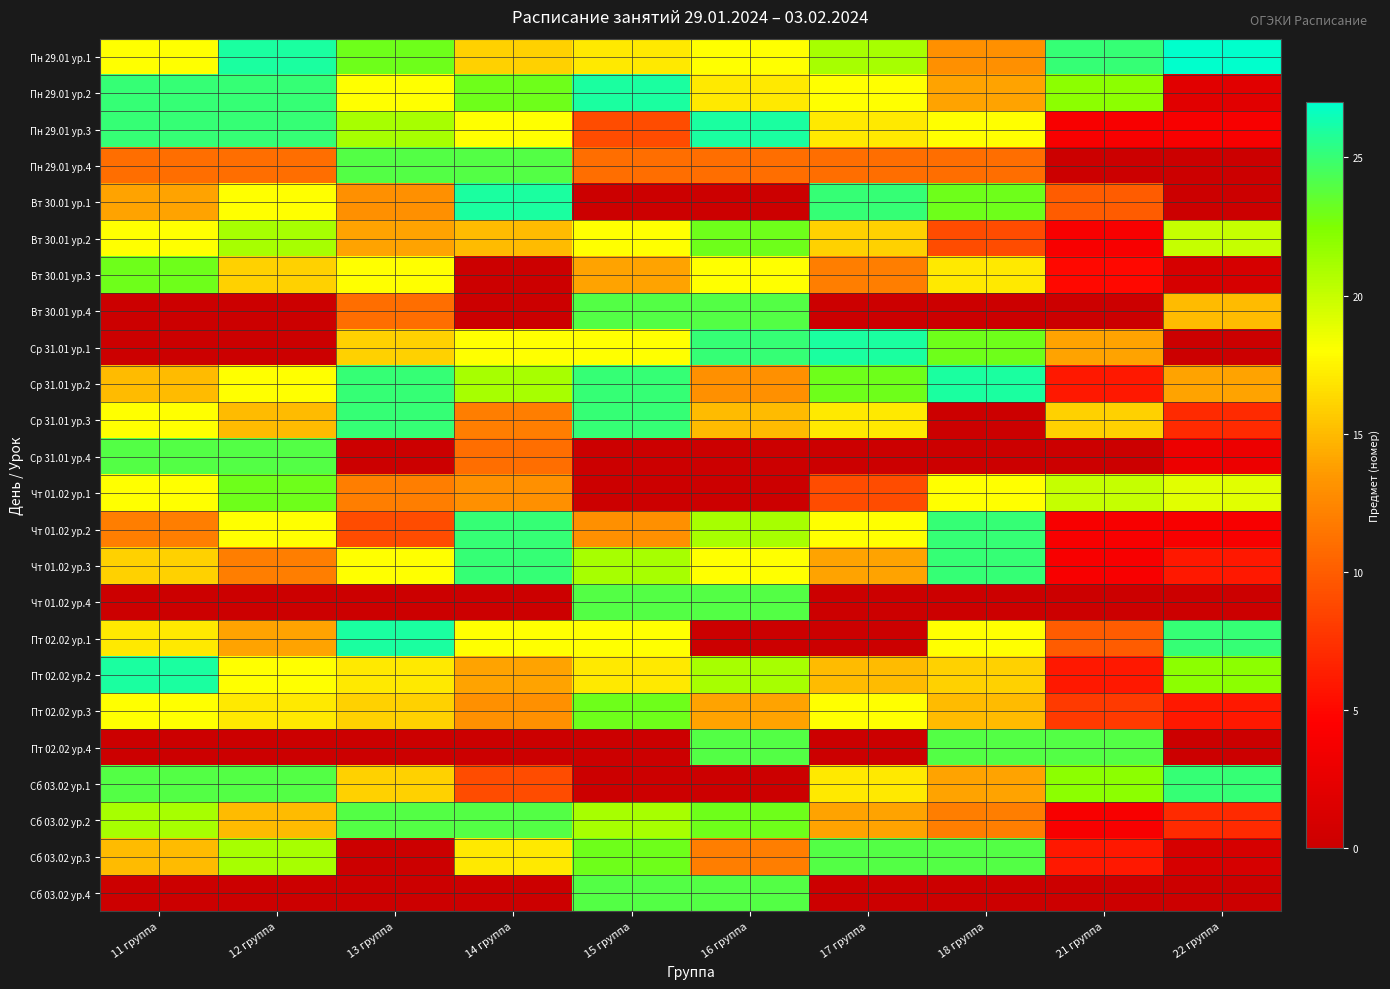

At how many categories does at least one series exceed 10?

10